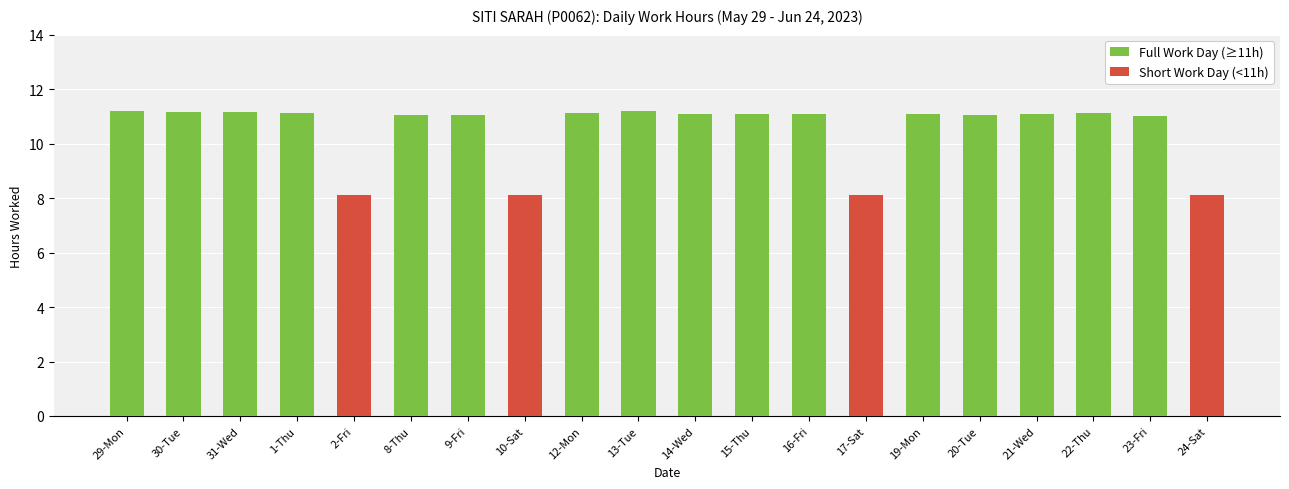

Which has a higher value, 24-Sat or 12-Mon?

12-Mon